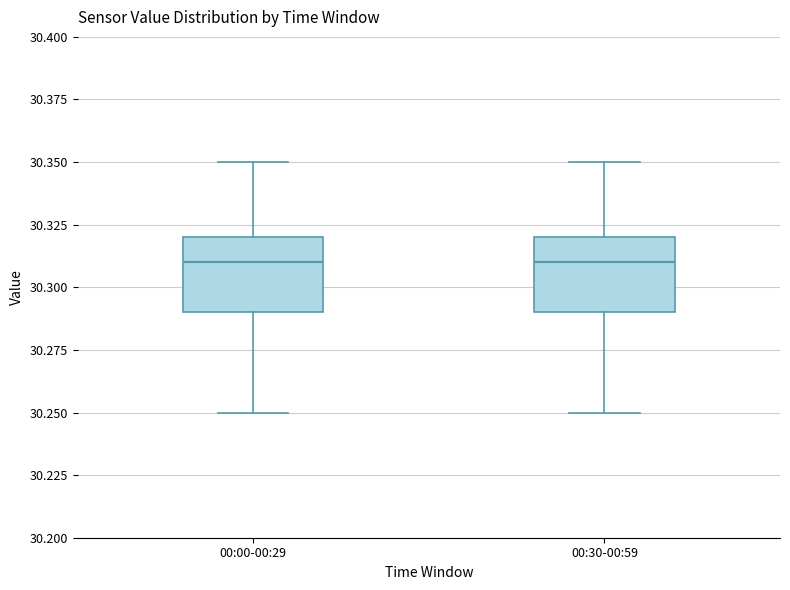

Reading left to right, transcribe this box plot: for each box, give where its median line is, the range the box spans, and where its two whiskers end, as read against the y-axis. The values are not printed on the chart, so give them approximately, as read against the axis.

00:00-00:29: median 30.31, box 30.29 to 30.32, whiskers 30.25 to 30.35
00:30-00:59: median 30.31, box 30.29 to 30.32, whiskers 30.25 to 30.35